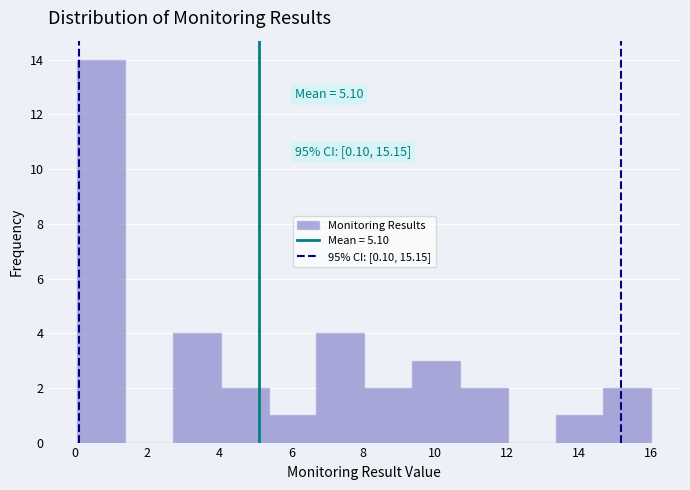

Which range on the x-axis has the tallest bar?

0.0 to 1.4